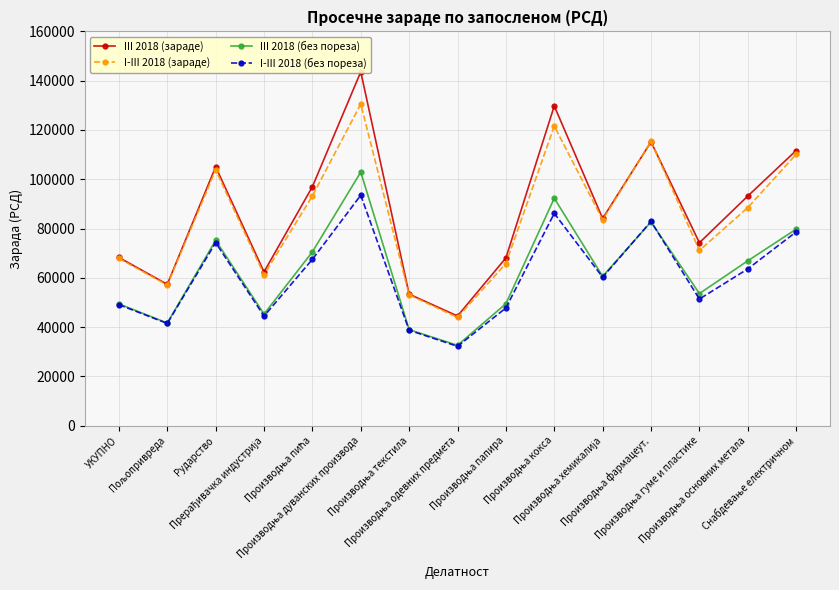

What is the sum of the I-III 2018 (зараде) values at Производња дуванских производа and Снабдевање електричном?

240620